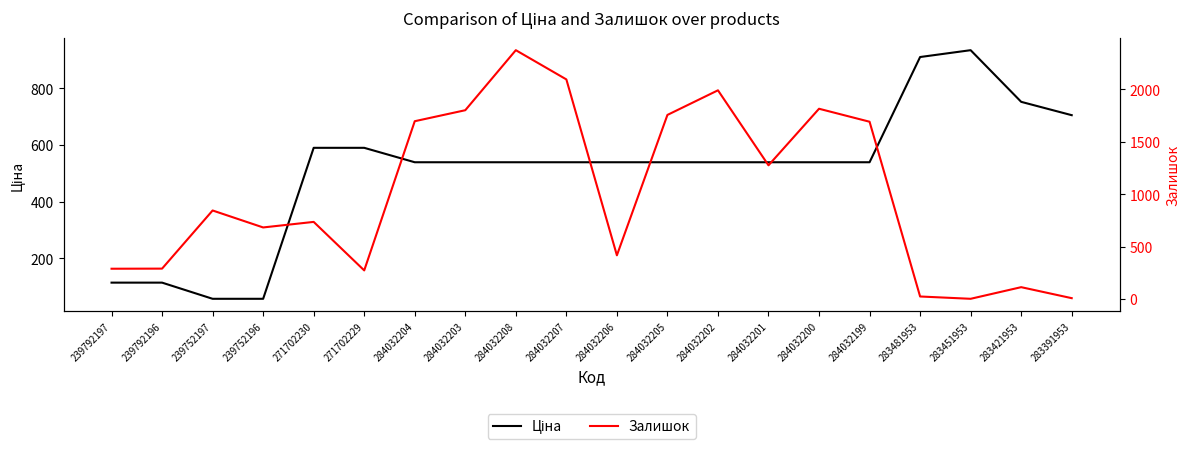

Is this an area chart (filled region under the line)?

No